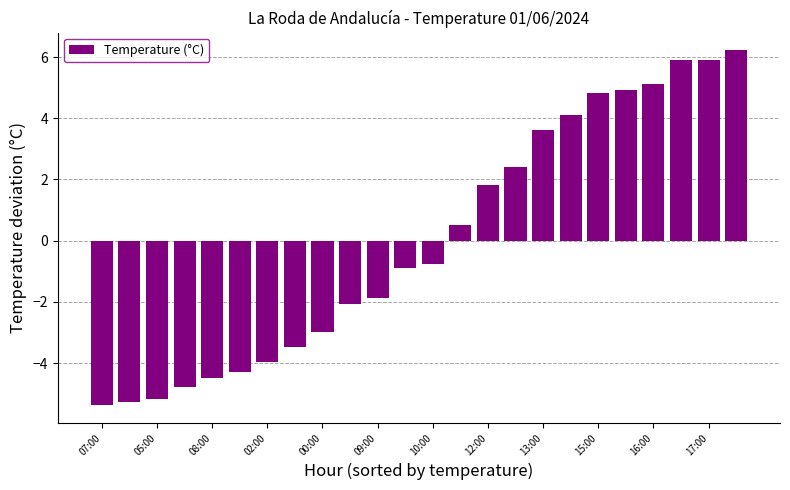

What is the value of the 2nd bar from the left?

-5.3